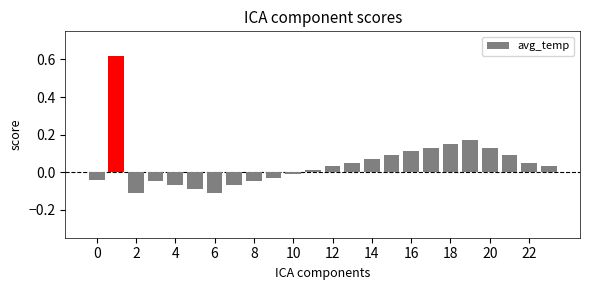

What is the difference between the maximum and second lowest values?

0.7